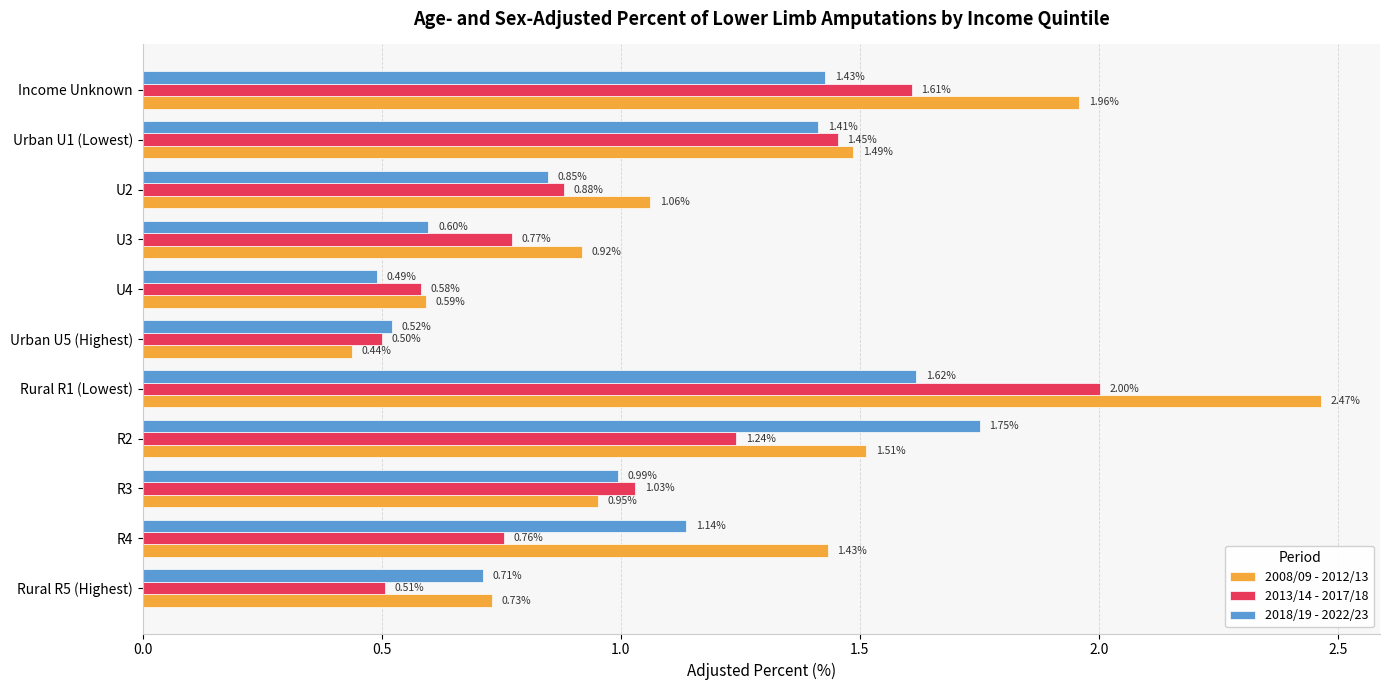

Which series has the largest range (max minus min)?

2008/09 - 2012/13